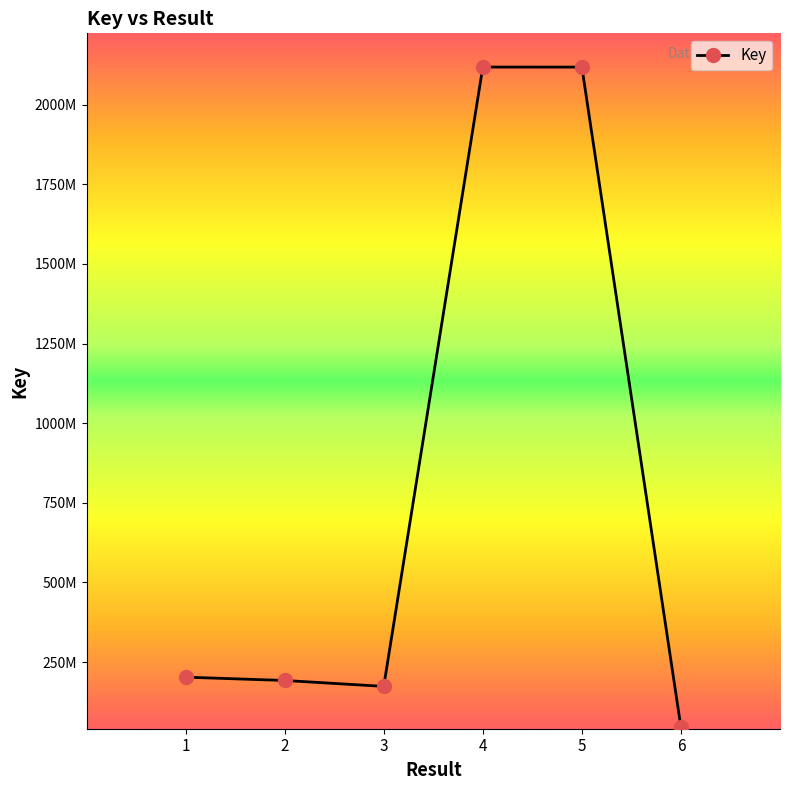

Approximately how many times larger is the value at 3 compared to 6?

3.8